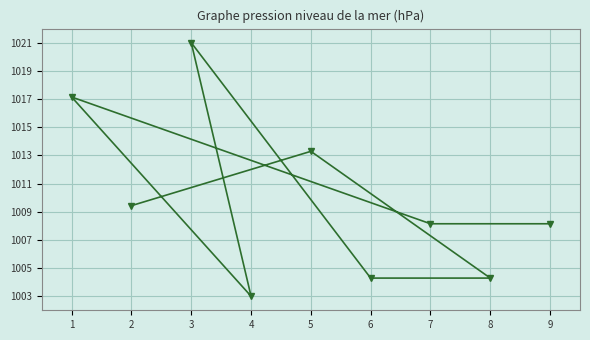

How many interior local valleys (lower than both neighbors) does the data have?

1